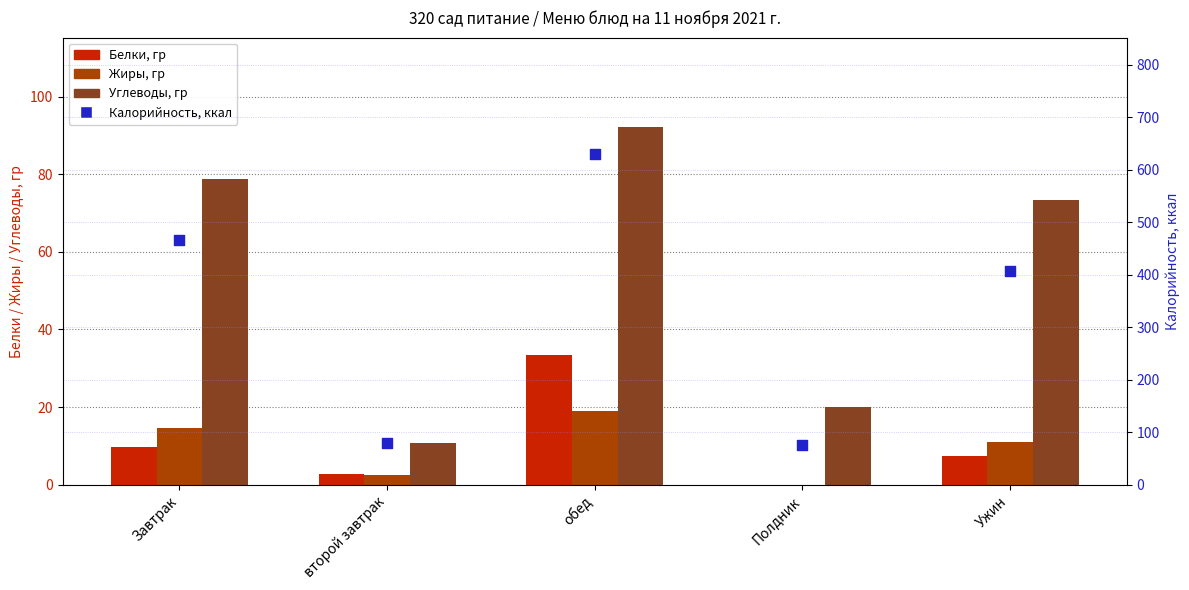

Which series has the widest spread of Y values?

Калорийность, ккал